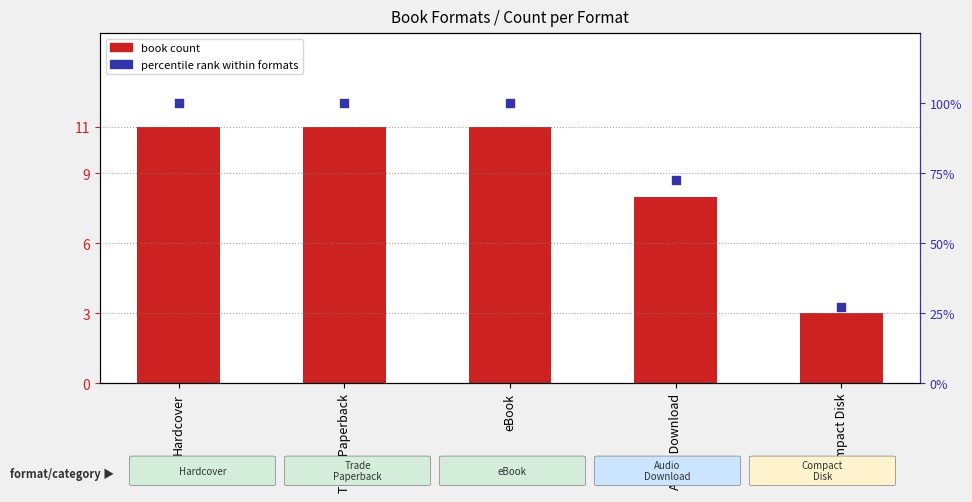

Which series has the largest total across all categories?

percentile rank within formats